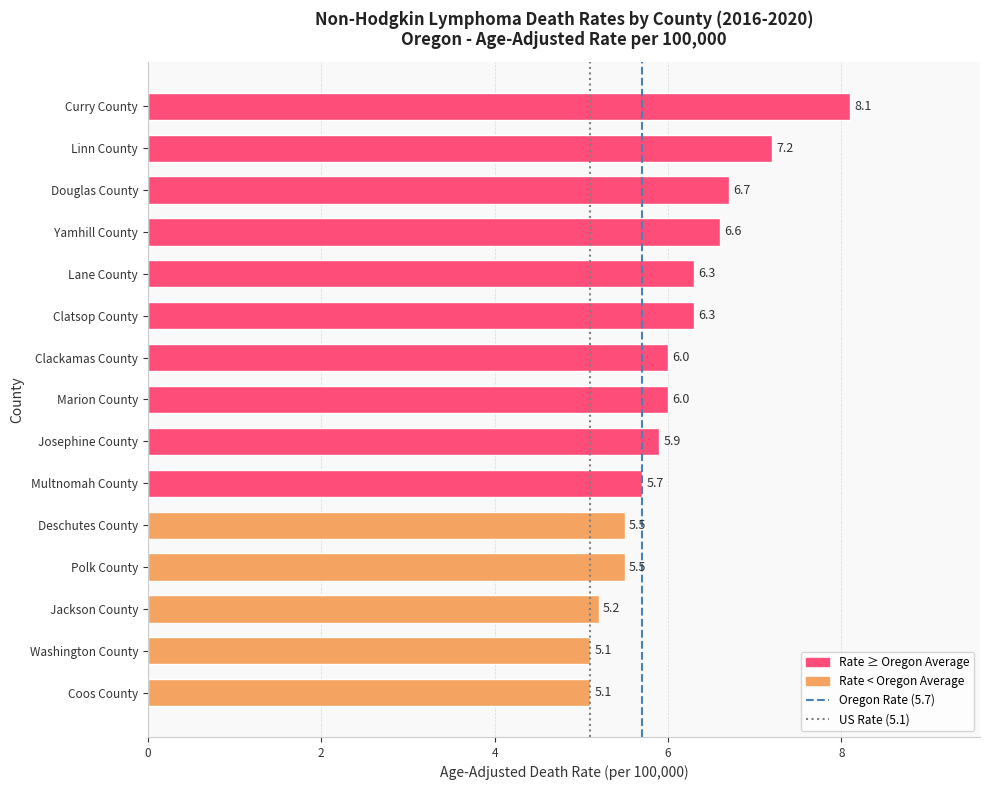

What is the change in value from Douglas County to Washington County?

-1.6